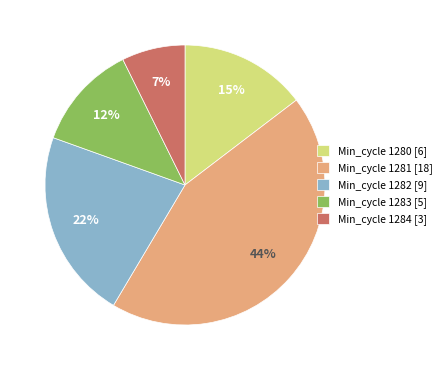

Count the number of slices in the pie.

5